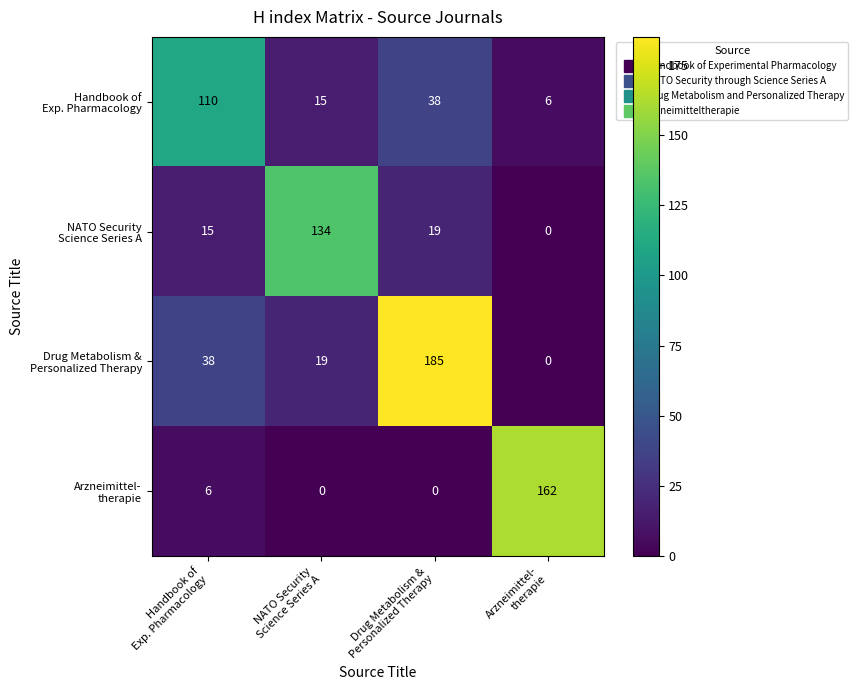

At how many categories does at least one series exceed 39?

4